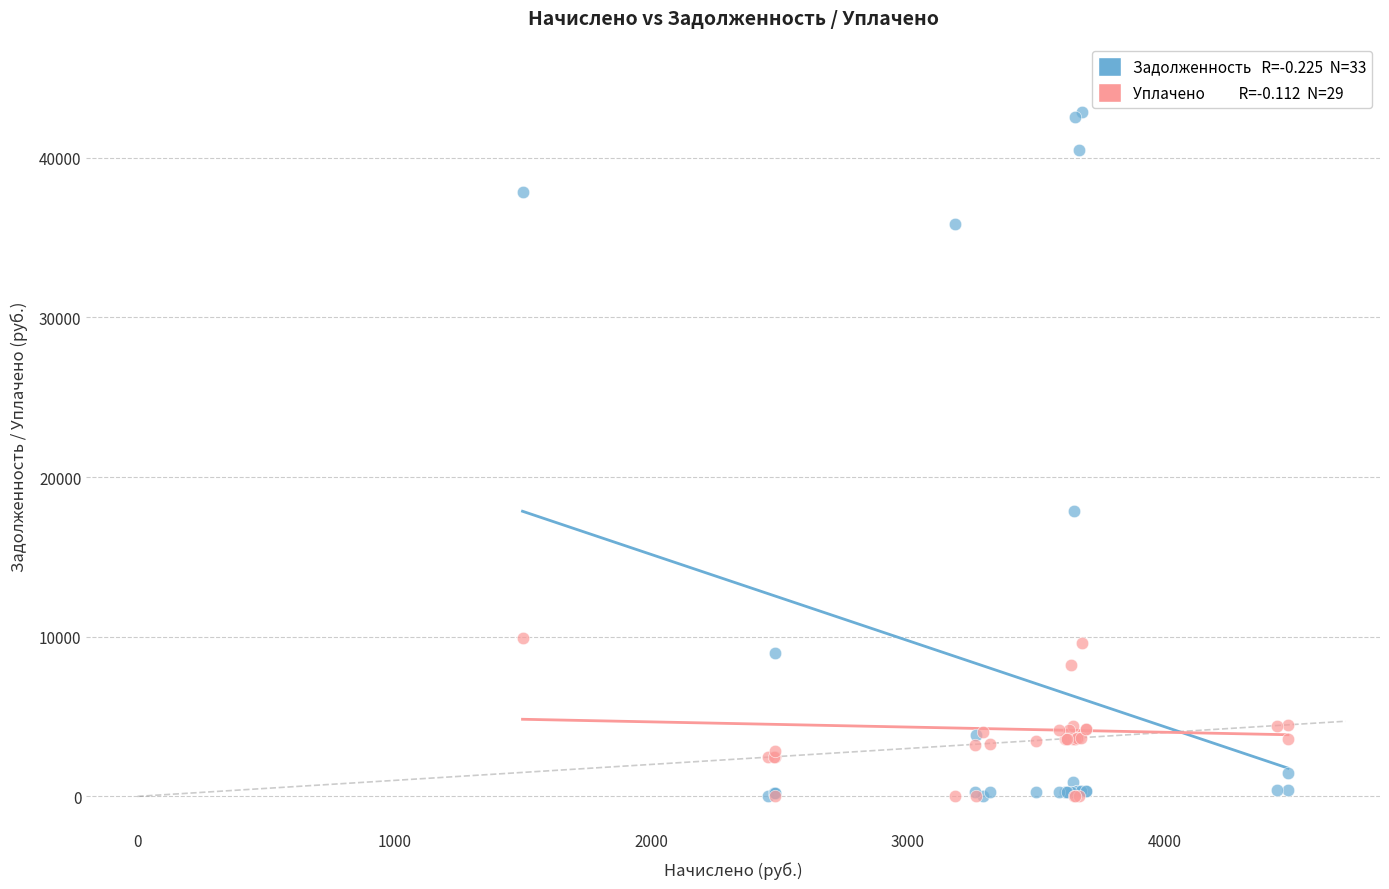

Across all series, what Y value is closest to 21435?

17900.4